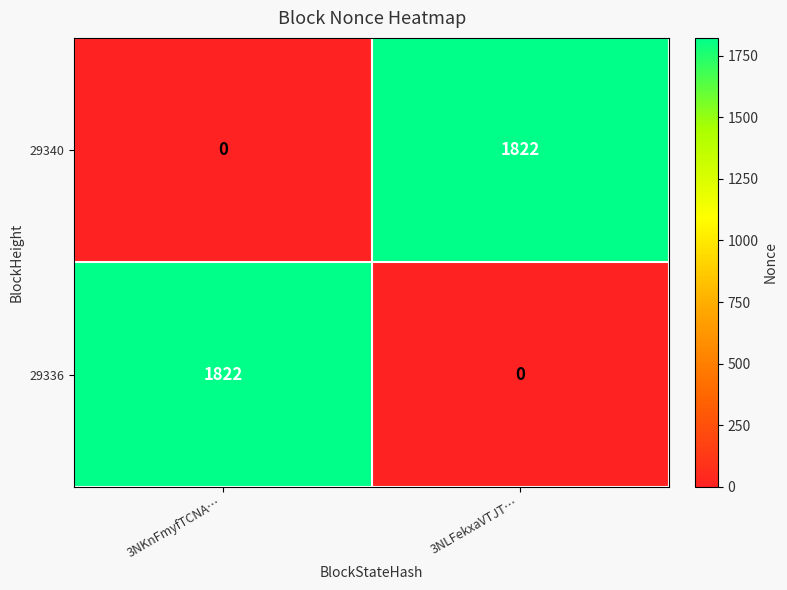

True or false: 29340 has a value of 1234 at 3NKnFmyfTCNA….

False